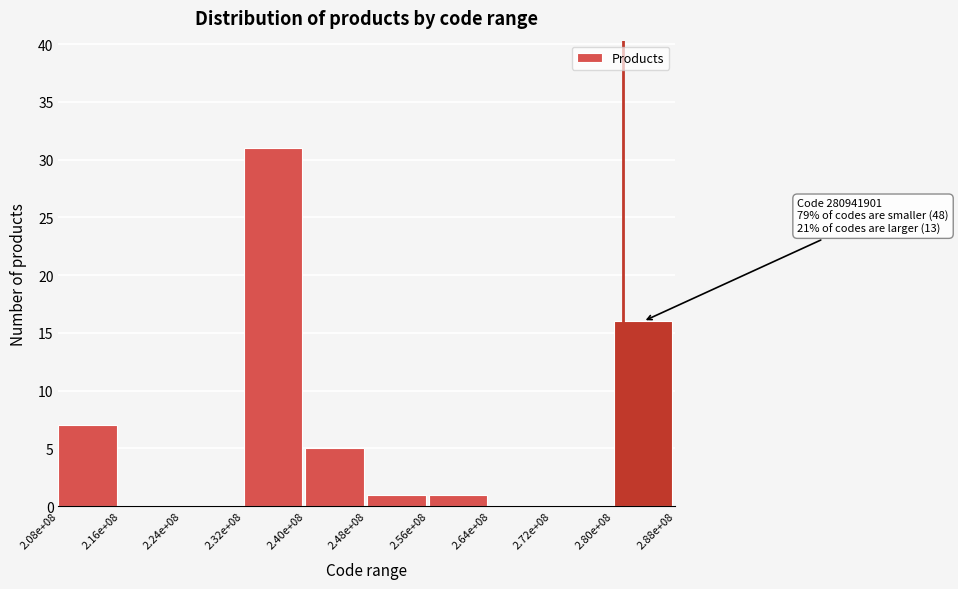

Reading left to right, extract all data points from this chart.

2.08e+08=7	2.16e+08=0	2.24e+08=0	2.32e+08=31	2.40e+08=5	2.48e+08=1	2.56e+08=1	2.64e+08=0	2.72e+08=0	2.80e+08=16